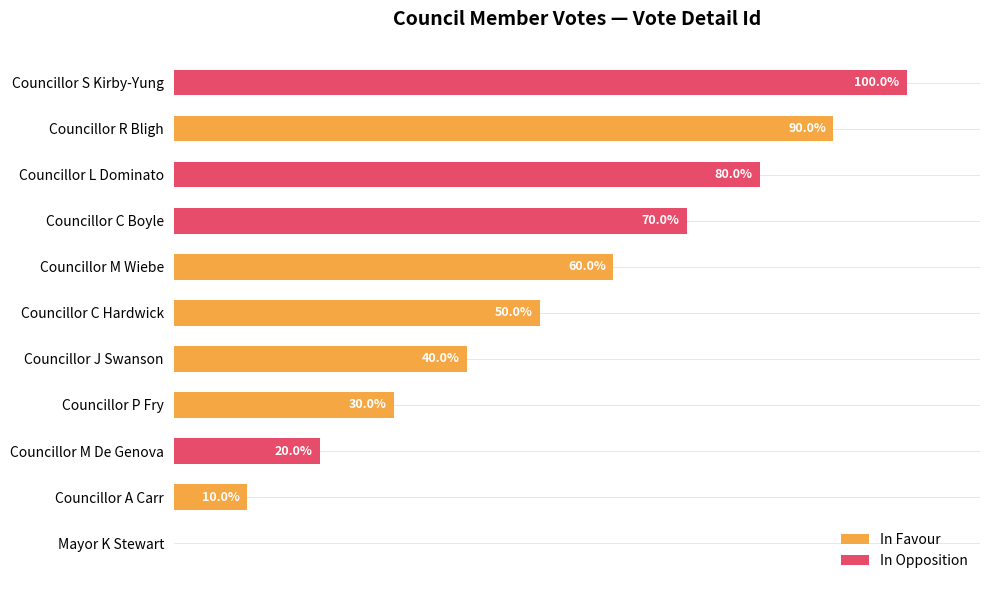

Which series has the widest spread of values?

In Opposition